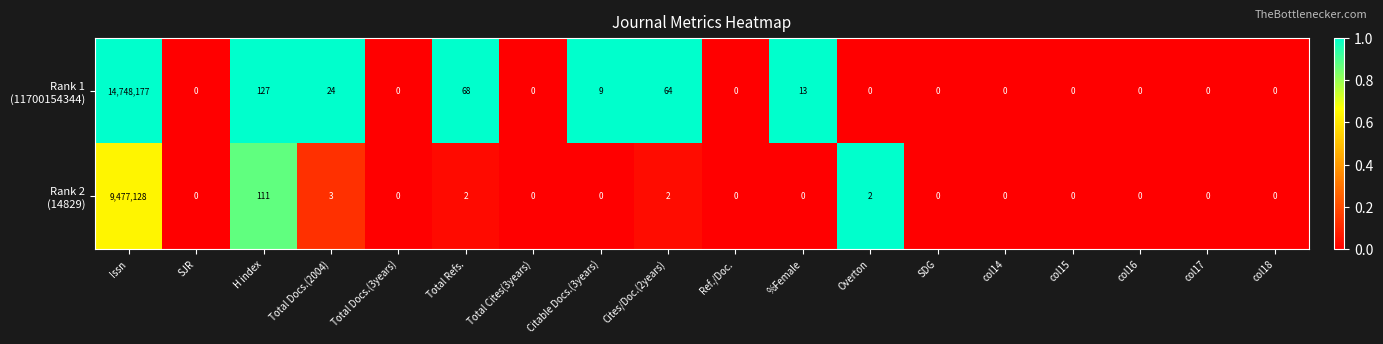

At which category is the sum across all series the highest?

Issn